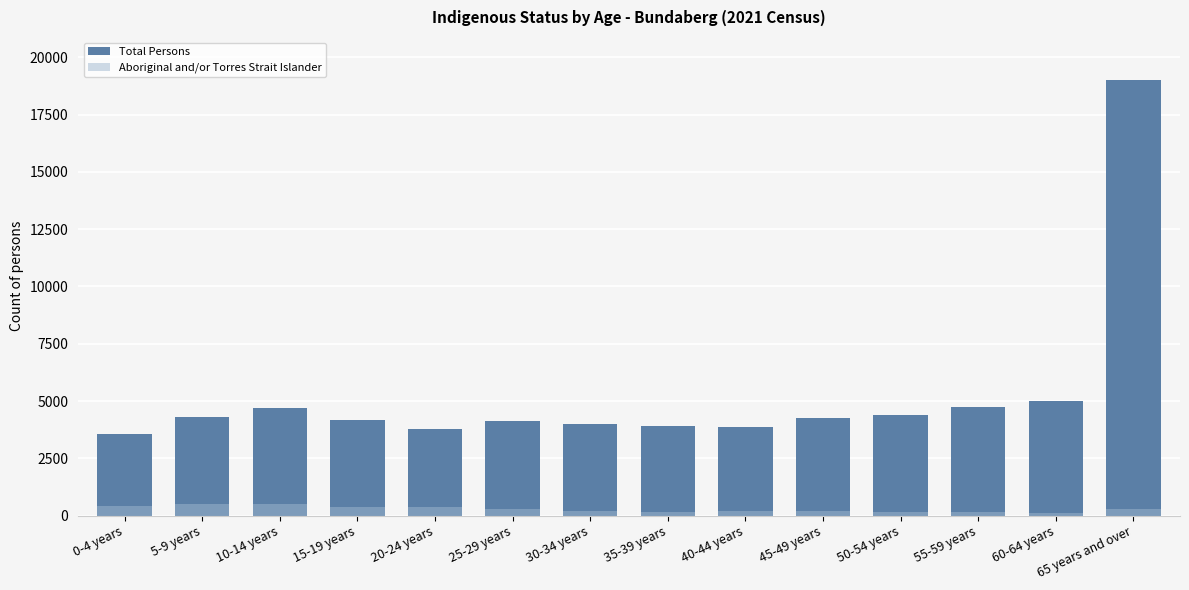

Read the Aboriginal and/or Torres Strait Islander value at 65 years and over, to the nearest 5.

280